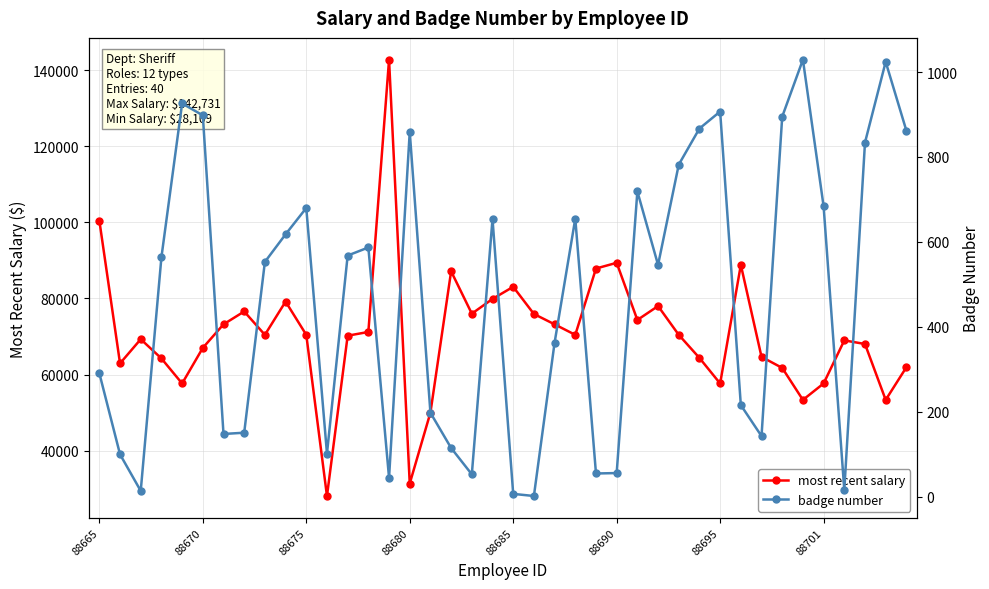

The value of most recent salary at 33 is 93616. True or false?

False